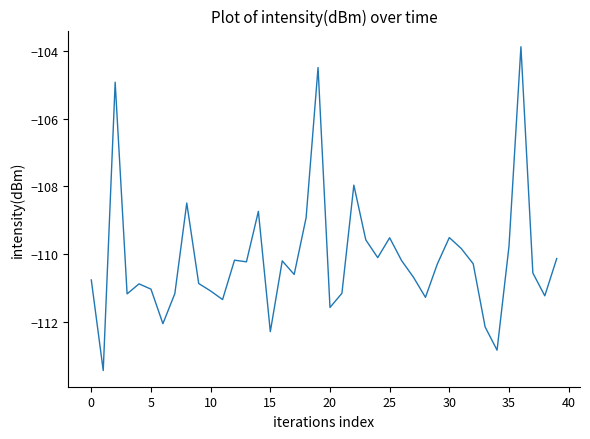

What is the maximum value shown in the chart?

-103.9